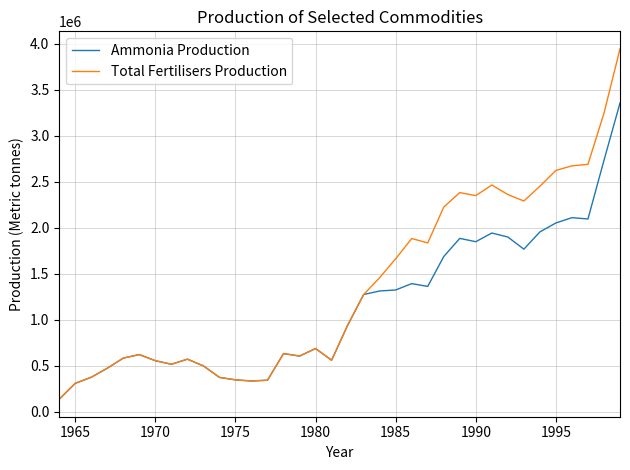

Which series has the largest range (max minus min)?

Total Fertilisers Production